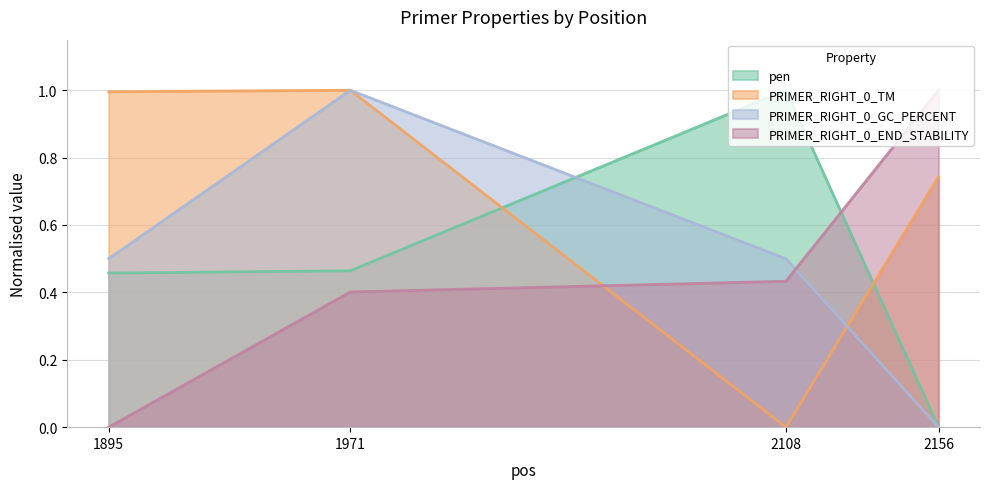

Which has a higher value, 2156 or 2108?

2108